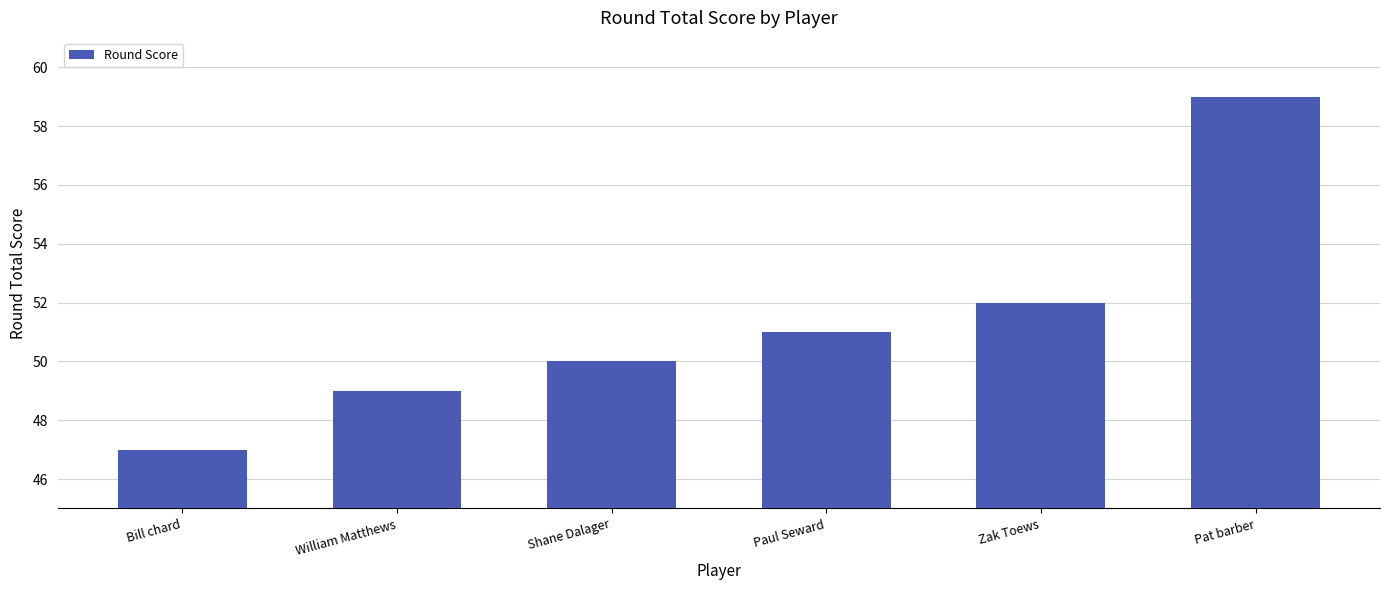

Where is the data nearest to the value 53?

Zak Toews